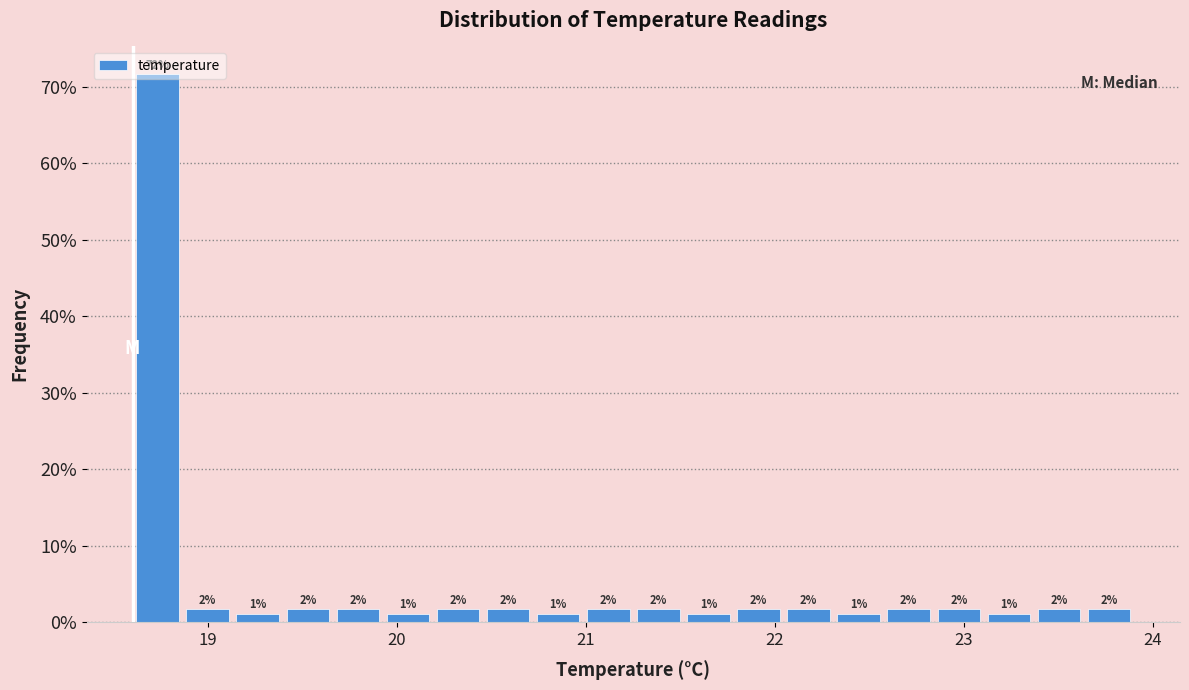

Around what value on the x-axis is the tallest bar? Give the approximate position of its centre, as read against the axis.

18.7